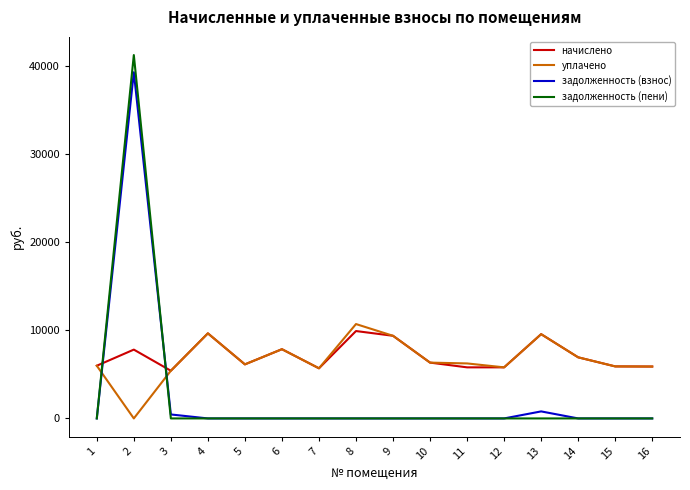

Where do задолженность (взнос) and начислено first cross each other?

1 and 2